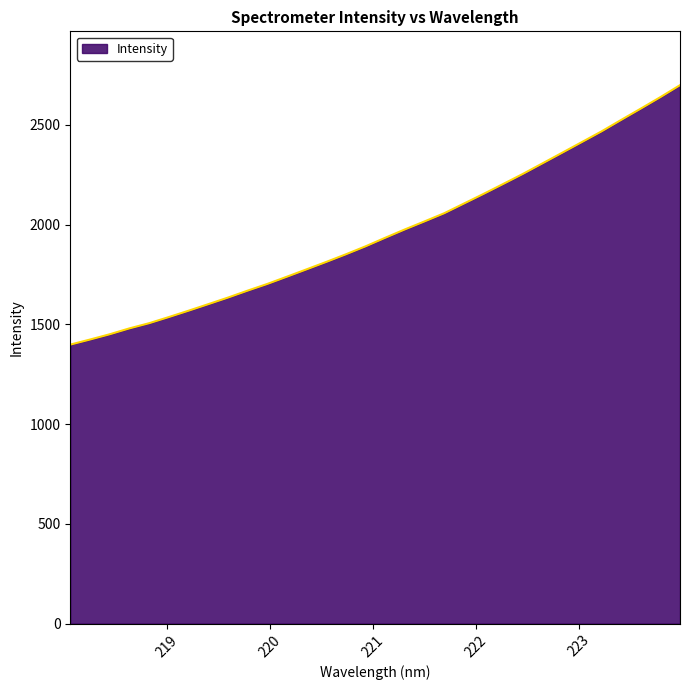

What is the maximum value shown in the chart?

2698.4